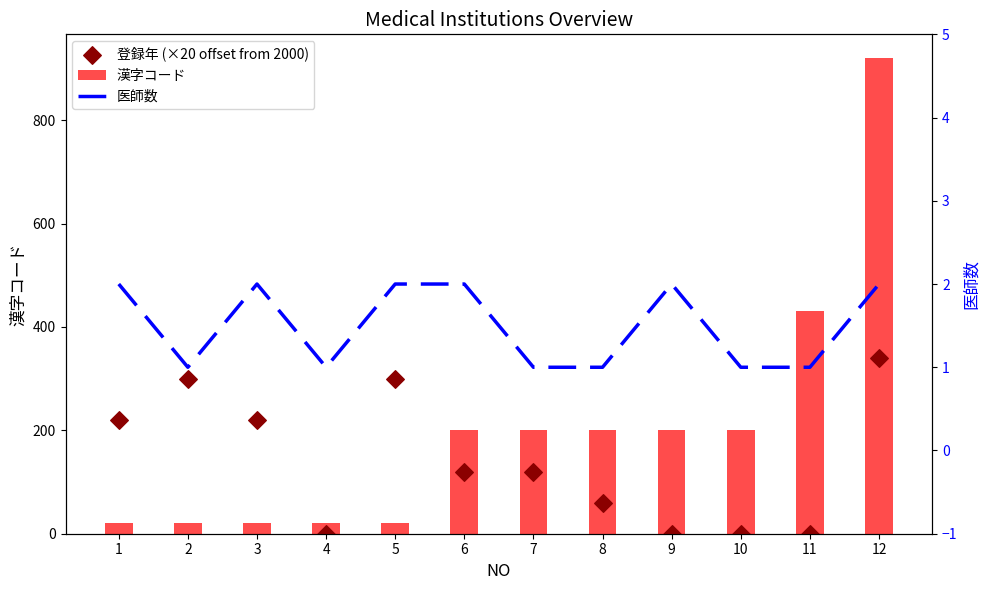

Which series contains the lowest Y value?

登録年 (×20 offset from 2000)